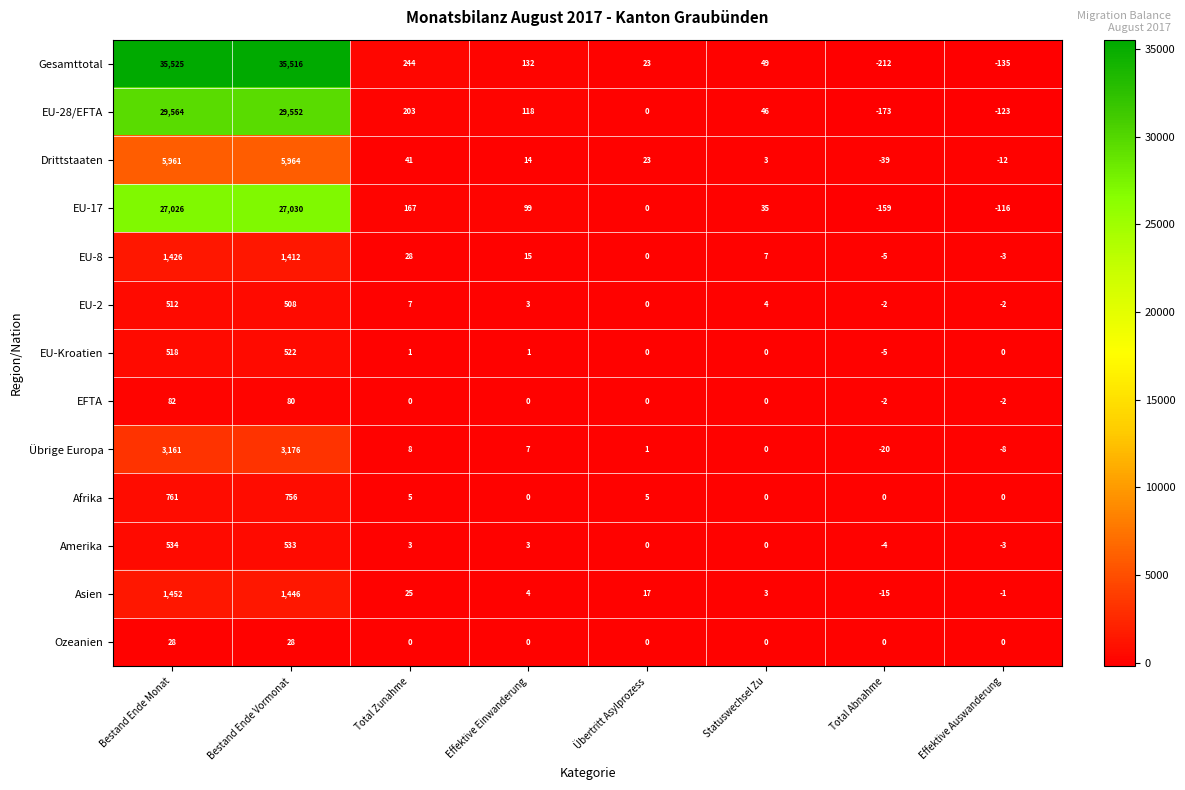

At how many categories does at least one series exceed 32124?

2